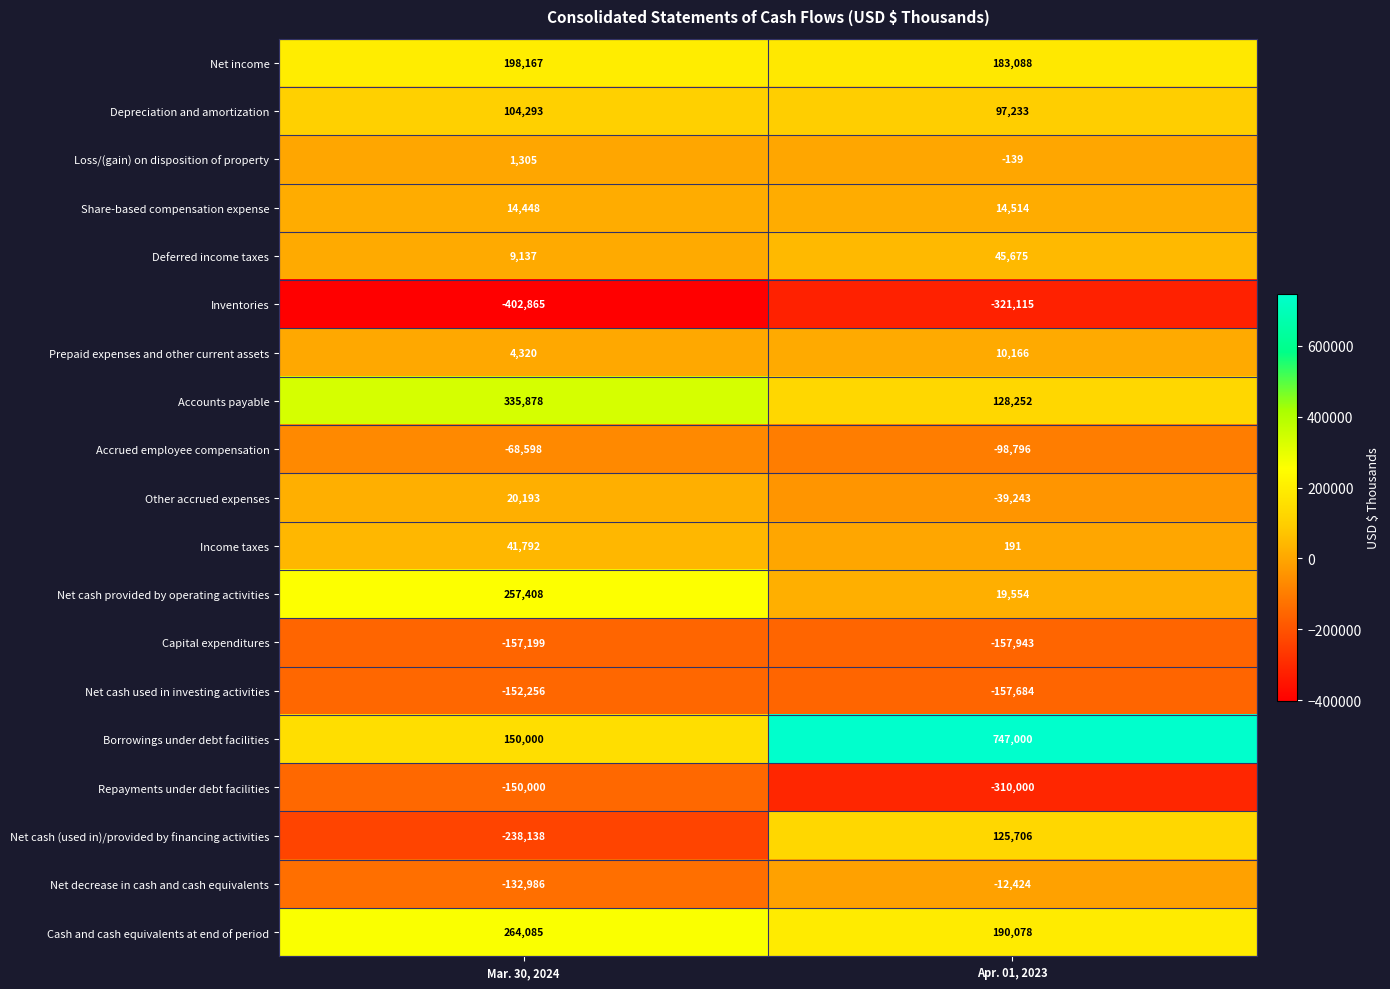

Which label corresponds to the smallest value in the chart?

Mar. 30, 2024